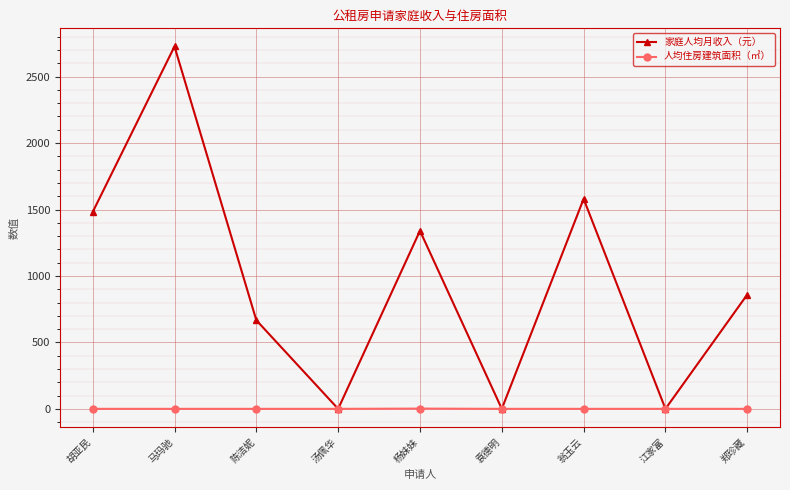

What is the spread (max minus min) of values at 胡亚民?

1480.9